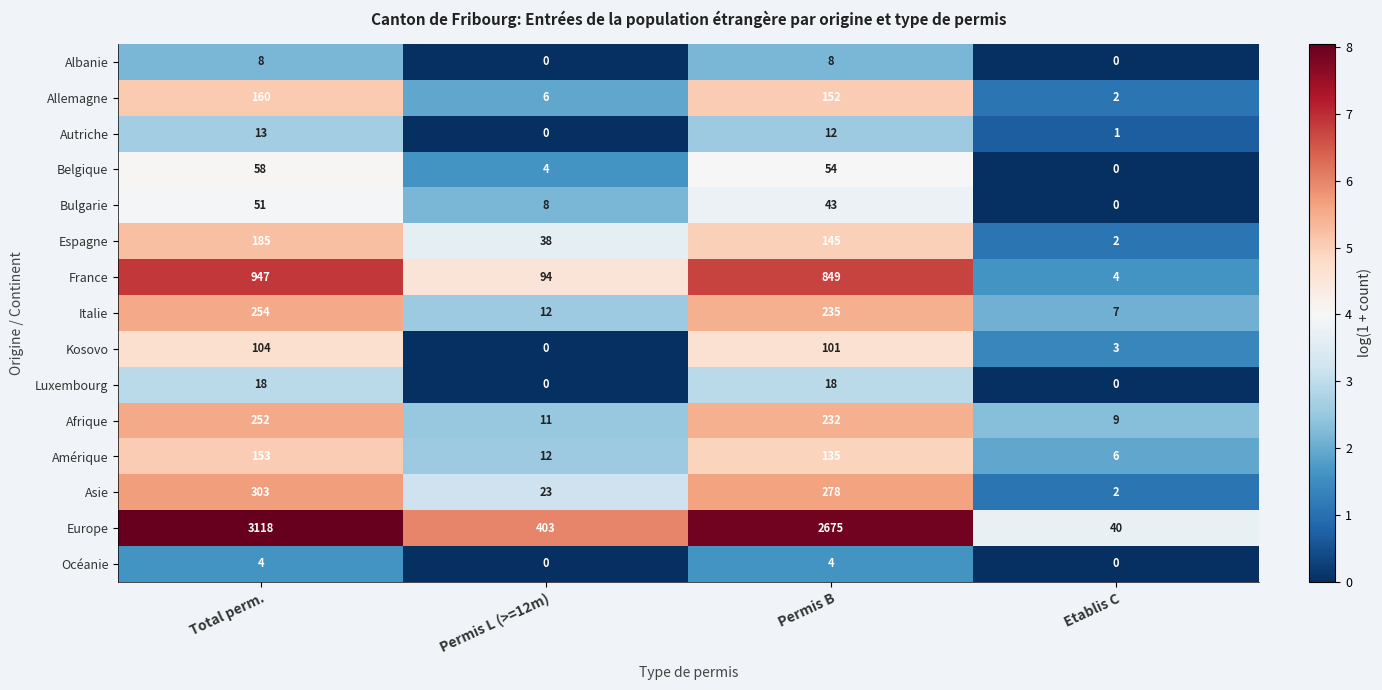

Which series has the largest total across all categories?

Europe